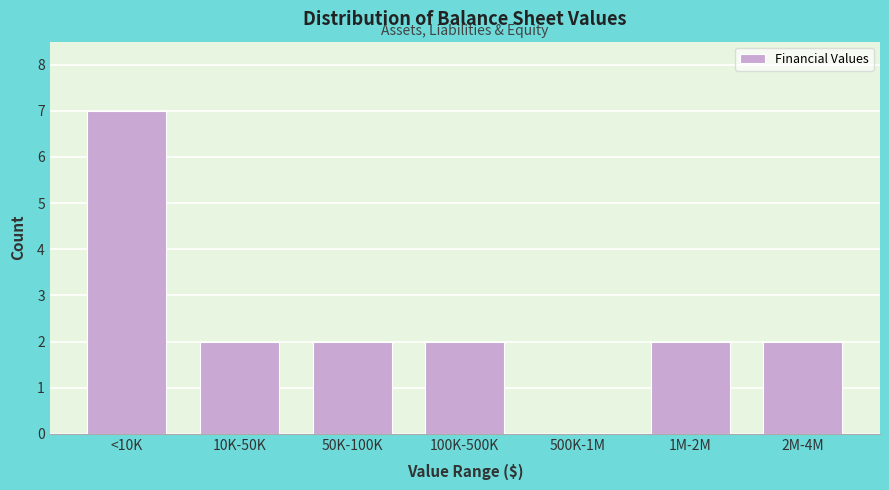

Reading left to right, transcribe all the data shown in this chart.

<10K=7	10K-50K=2	50K-100K=2	100K-500K=2	500K-1M=0	1M-2M=2	2M-4M=2